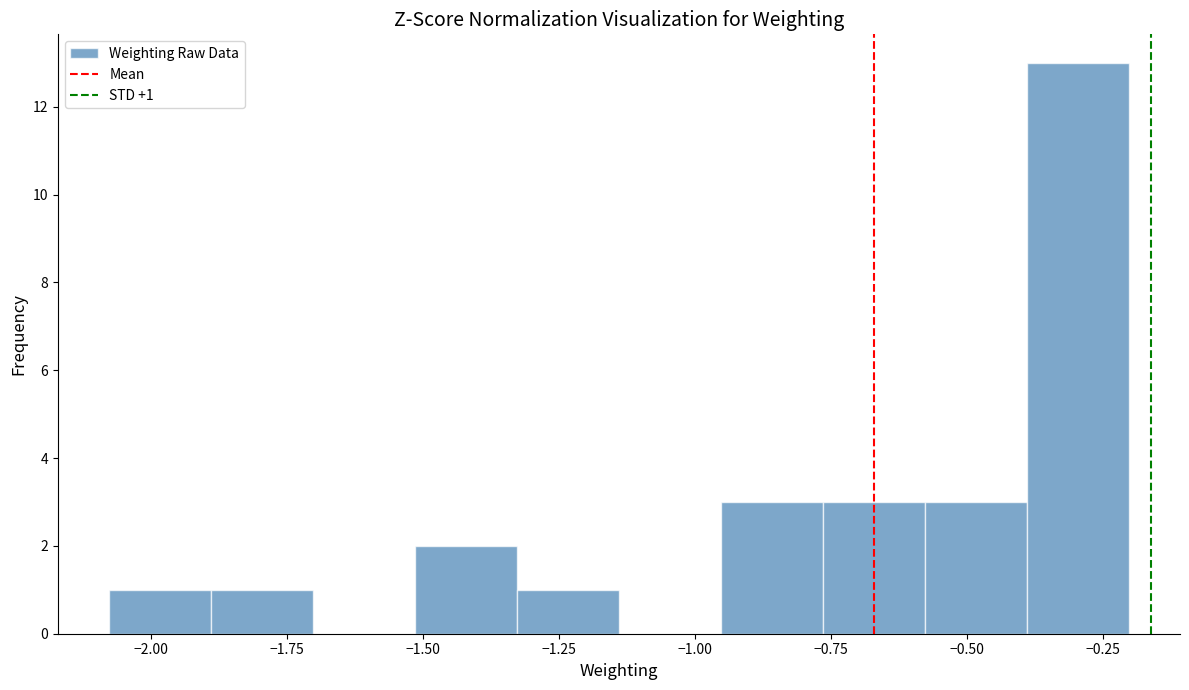

Around what value on the x-axis is the tallest bar? Give the approximate position of its centre, as read against the axis.

-0.30